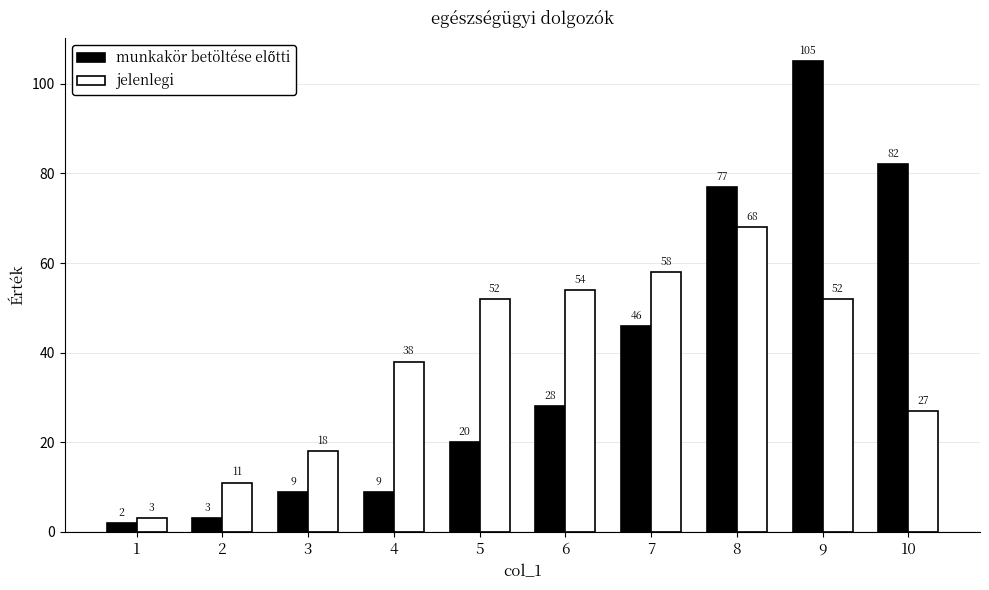

True or false: jelenlegi has a value of 32 at 7.

False